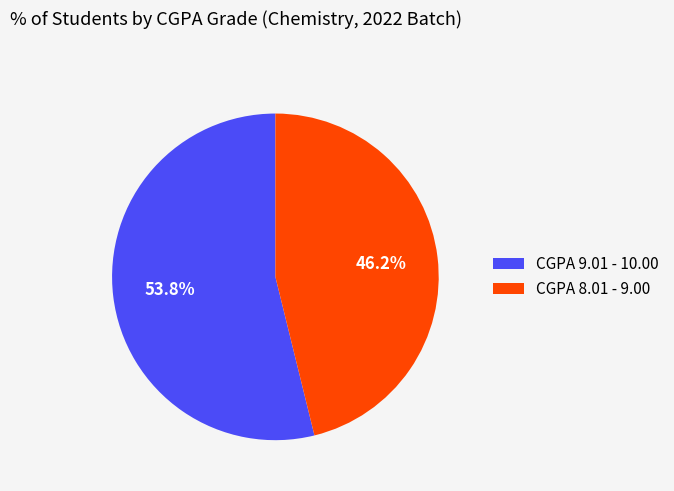

True or false: CGPA 8.01 - 9.00 accounts for 46% of the total.

True